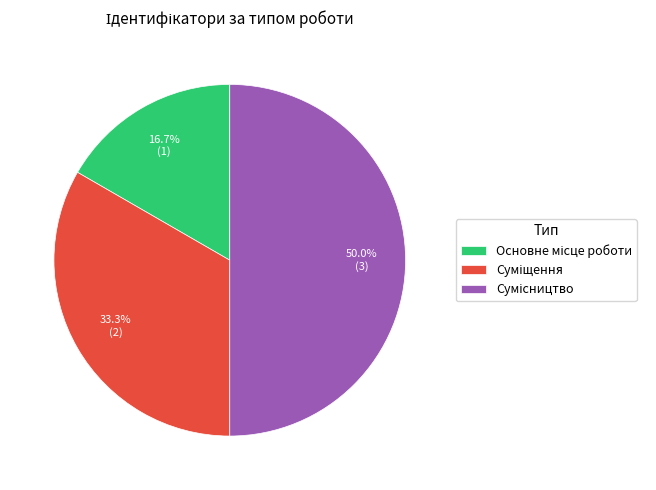

Count the number of slices in the pie.

3